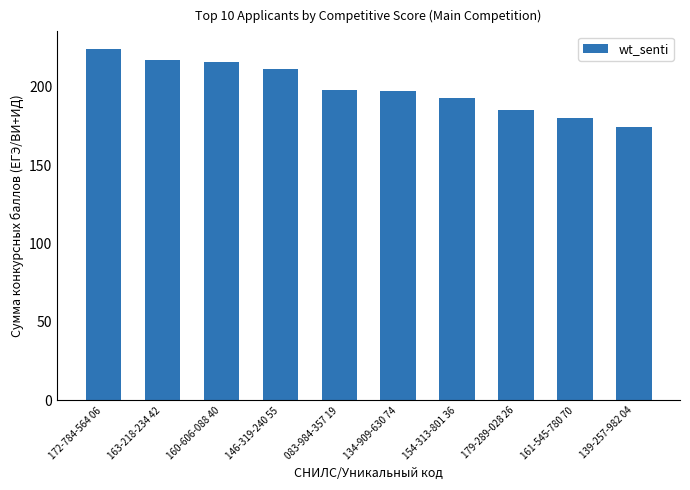

Count the number of categories in the chart.

10